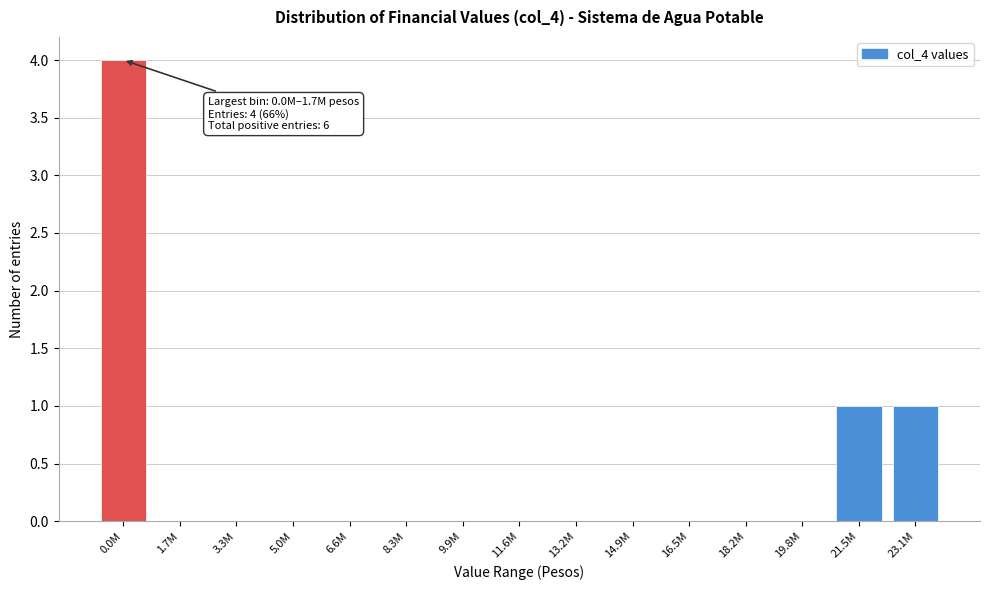

Reading left to right, list all the values displayed in this chart.

0.0M=4	1.7M=0	3.3M=0	5.0M=0	6.6M=0	8.3M=0	9.9M=0	11.6M=0	13.2M=0	14.9M=0	16.5M=0	18.2M=0	19.8M=0	21.5M=1	23.1M=1